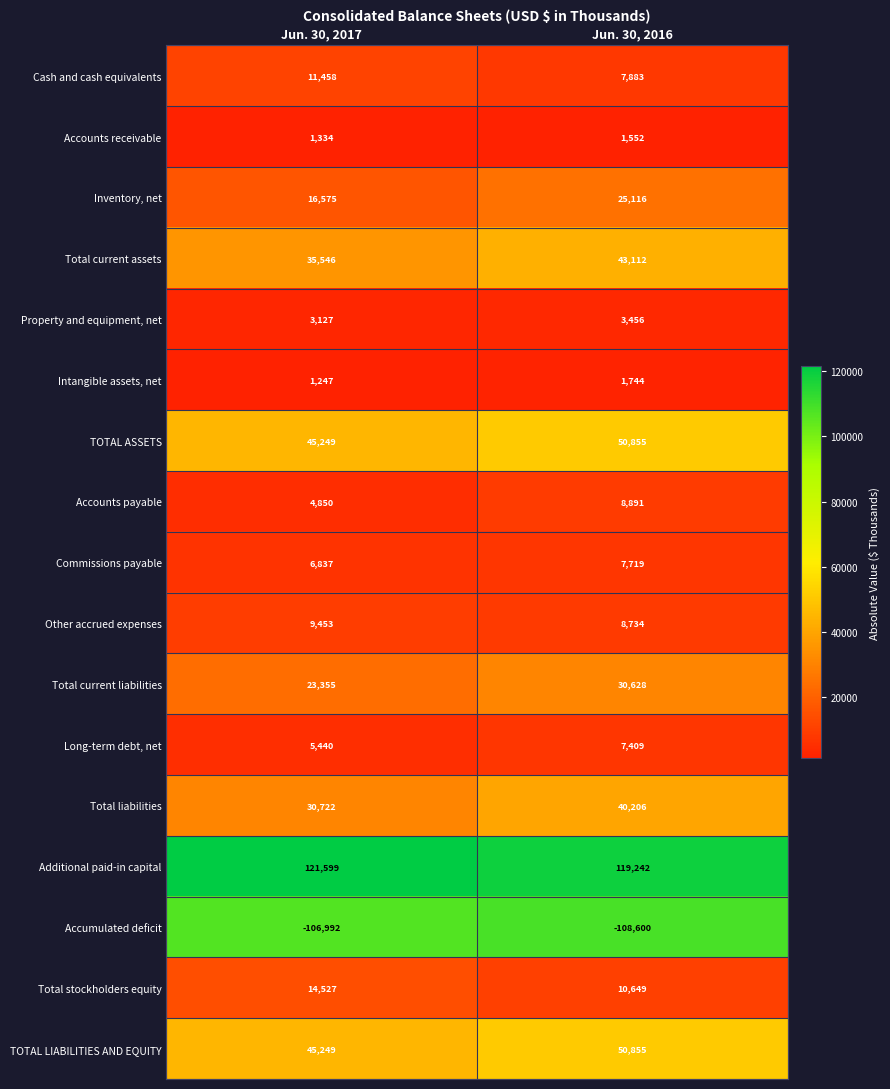

What is the difference between the maximum and minimum values in the Intangible assets, net series?

497